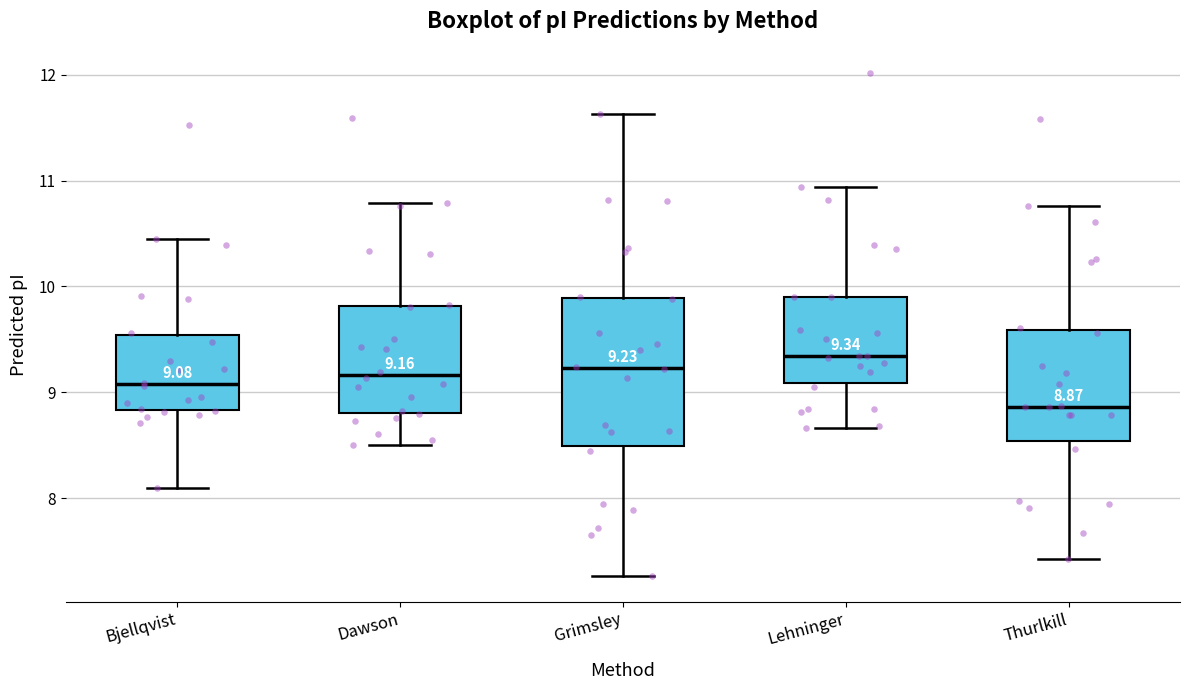

Which box's median line is the highest?

Lehninger